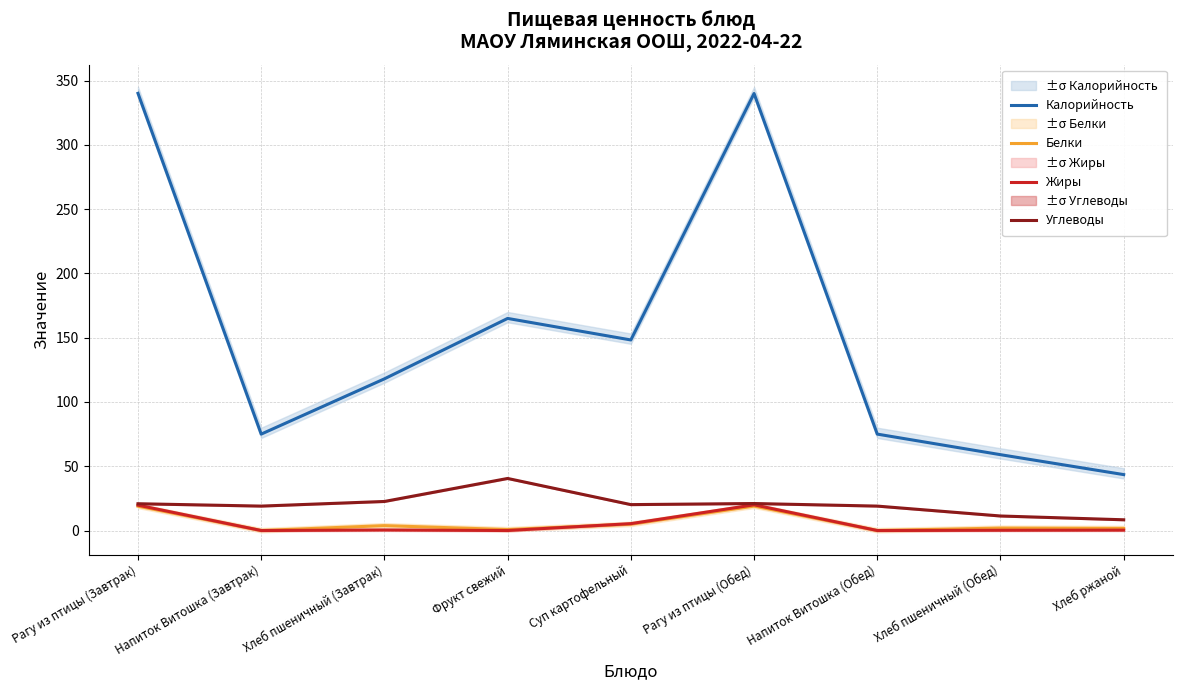

Reading right to left, transcribe all the data shown in this chart.

Калорийность: Хлеб ржаной=43.5	Хлеб пшеничный (Обед)=59.0	Напиток Витошка (Обед)=75.0	Рагу из птицы (Обед)=340.0	Суп картофельный=148.2	Фрукт свежий=165.0	Хлеб пшеничный (Завтрак)=118.0	Напиток Витошка (Завтрак)=75.0	Рагу из птицы (Завтрак)=340.1
Белки: Хлеб ржаной=1.6	Хлеб пшеничный (Обед)=1.9	Напиток Витошка (Обед)=0.0	Рагу из птицы (Обед)=19.0	Суп картофельный=4.9	Фрукт свежий=0.8	Хлеб пшеничный (Завтрак)=3.8	Напиток Витошка (Завтрак)=0.0	Рагу из птицы (Завтрак)=18.9
Жиры: Хлеб ржаной=0.3	Хлеб пшеничный (Обед)=0.2	Напиток Витошка (Обед)=0.0	Рагу из птицы (Обед)=20.0	Суп картофельный=5.3	Фрукт свежий=0.0	Хлеб пшеничный (Завтрак)=0.4	Напиток Витошка (Завтрак)=0.0	Рагу из птицы (Завтрак)=19.7
Углеводы: Хлеб ржаной=8.3	Хлеб пшеничный (Обед)=11.3	Напиток Витошка (Обед)=19.0	Рагу из птицы (Обед)=21.0	Суп картофельный=20.1	Фрукт свежий=40.5	Хлеб пшеничный (Завтрак)=22.6	Напиток Витошка (Завтрак)=19.0	Рагу из птицы (Завтрак)=20.8